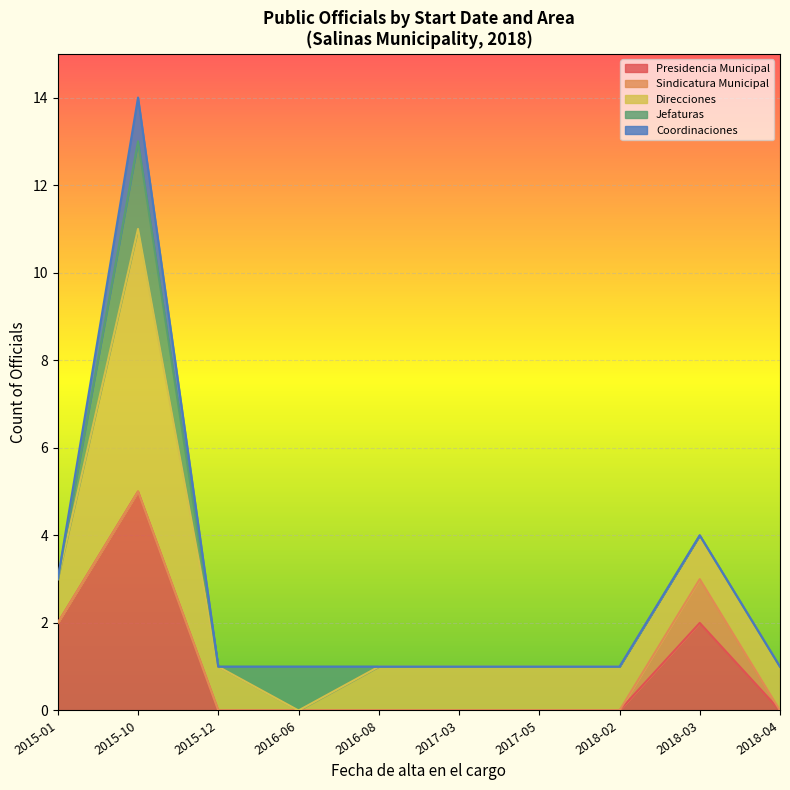

True or false: Coordinaciones has more than 2 points higher than both neighbors.

True